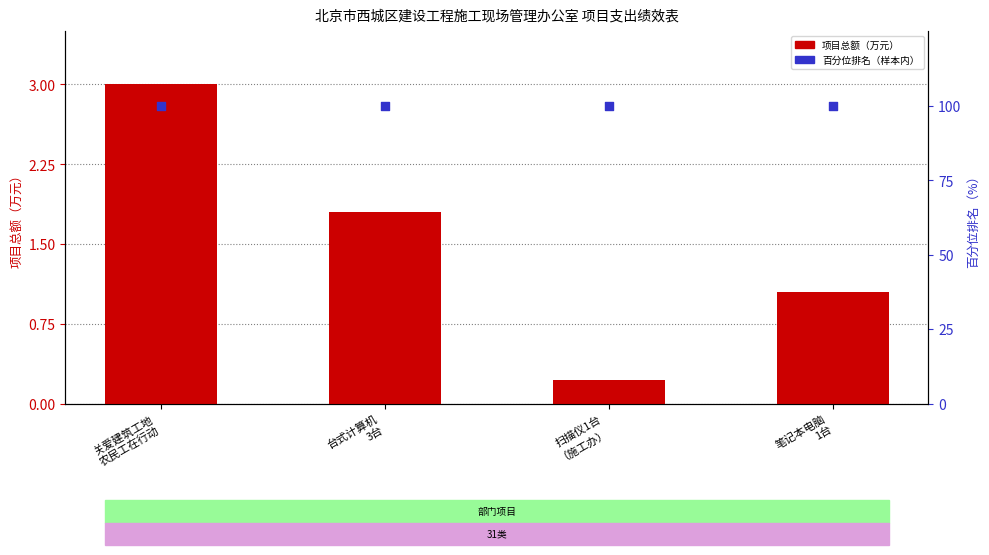

What are all the series names shown in the legend?

项目总额（万元）, 百分位排名（样本内）